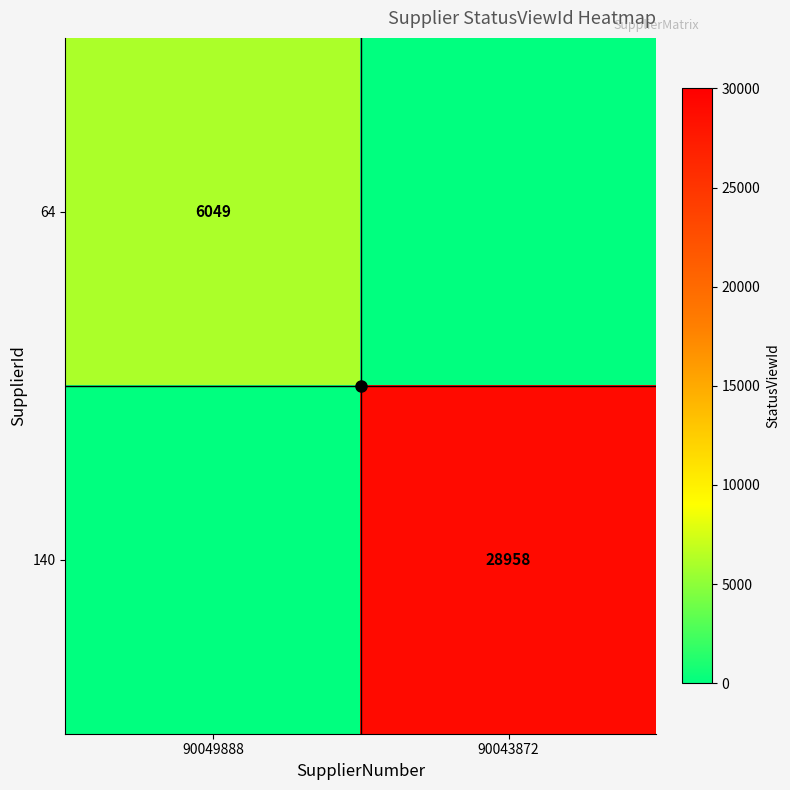

The value of 140 at 90043872 is 28958. True or false?

True